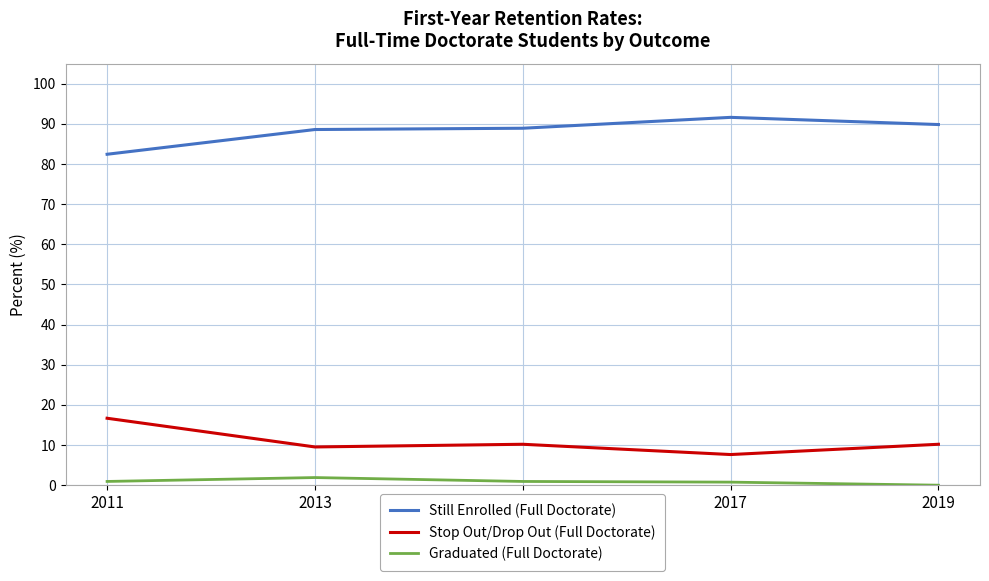

What are all the series names shown in the legend?

Still Enrolled (Full Doctorate), Stop Out/Drop Out (Full Doctorate), Graduated (Full Doctorate)